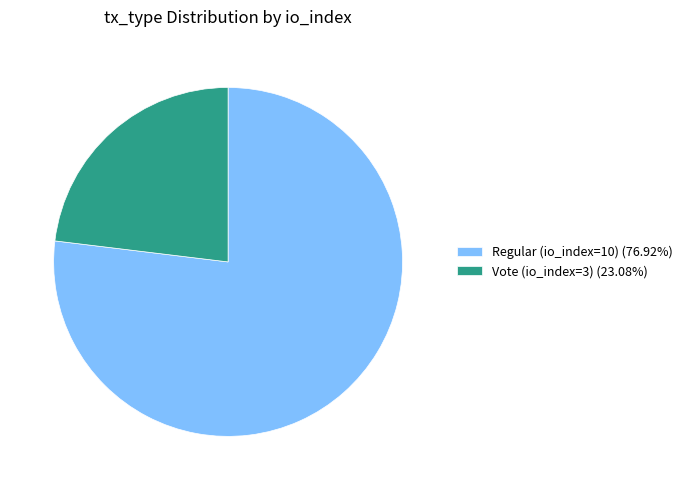

Is the sum of Vote (io_index=3) (23.08%) and Regular (io_index=10) (76.92%) greater than half?

Yes